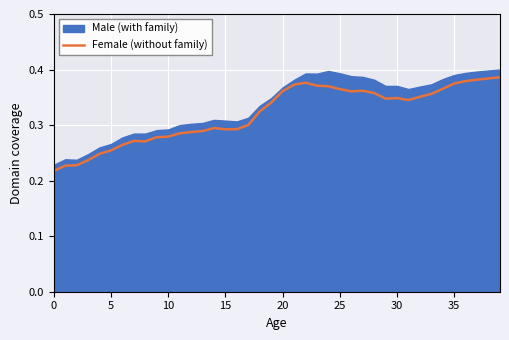

What is the minimum value shown in the chart?

0.2